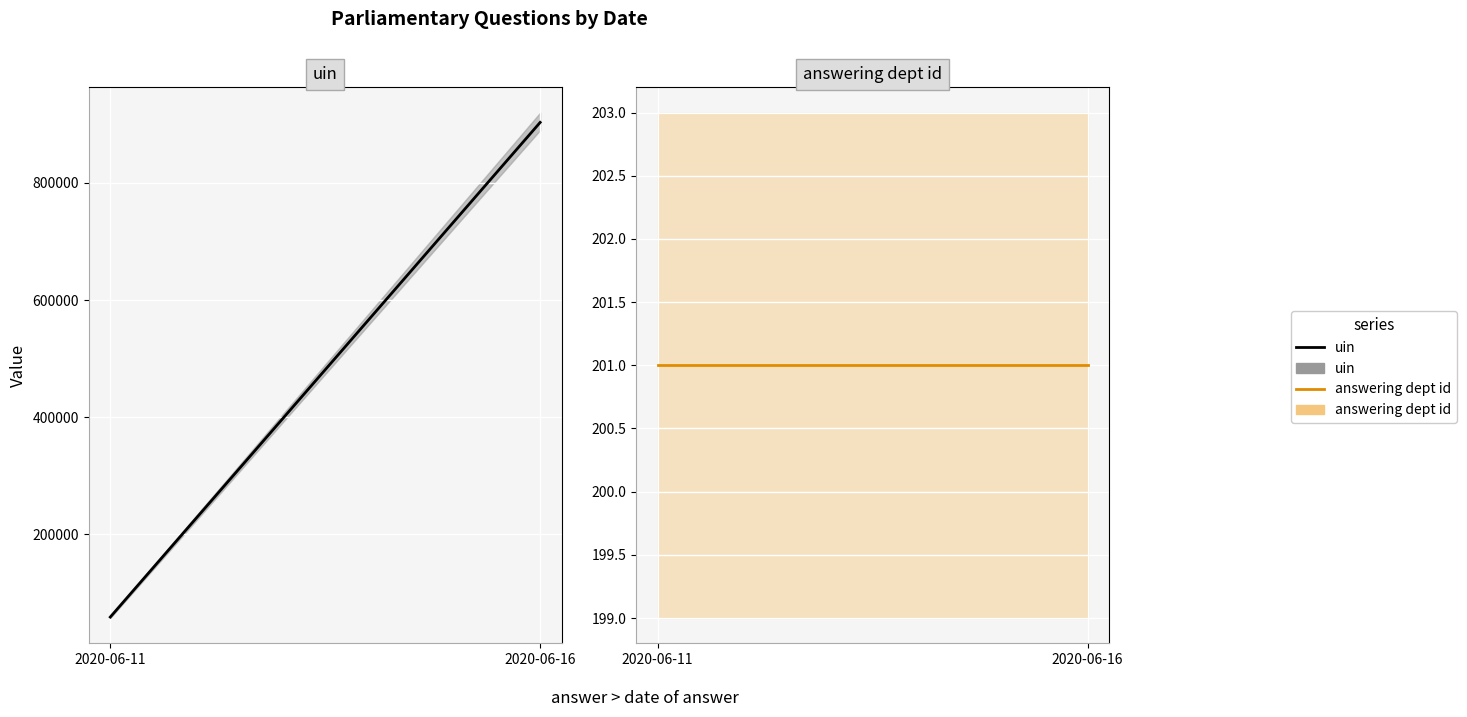

What are all the series names shown in the legend?

uin, answering dept id